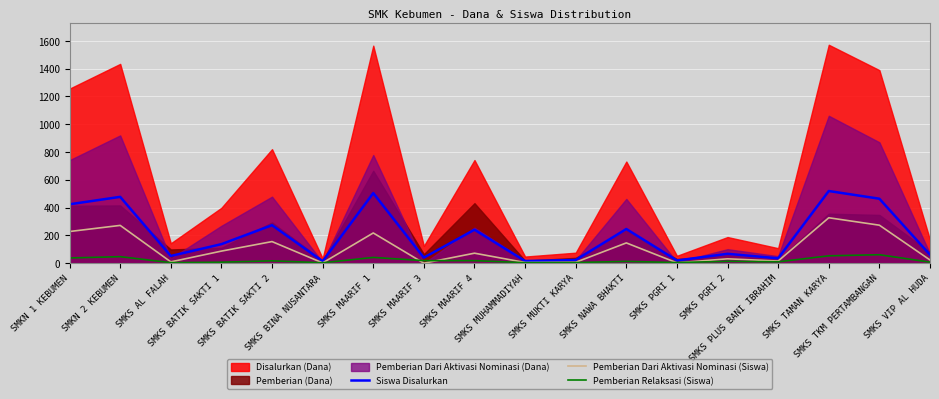

What is the difference between the second highest and minimum values in the Siswa Disalurkan series?

490.5